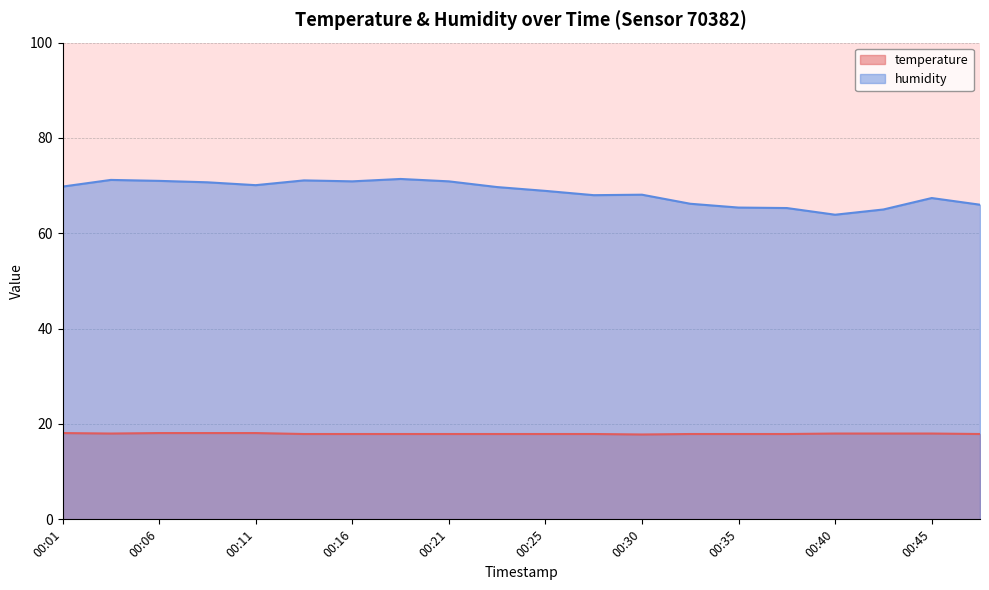

At which category is the sum across all series the highest?

00:18